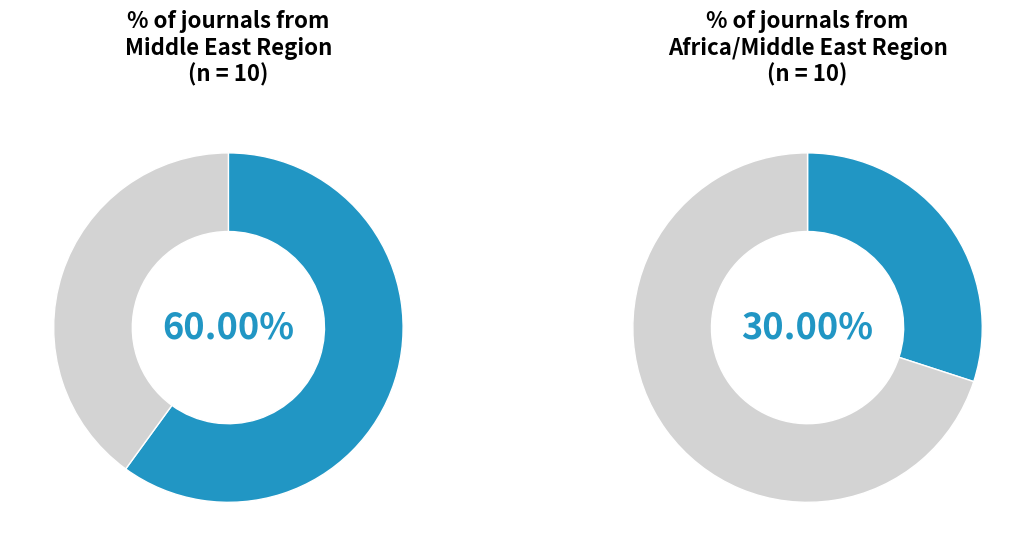

Which category has the smallest portion of the pie?

Africa/Middle East